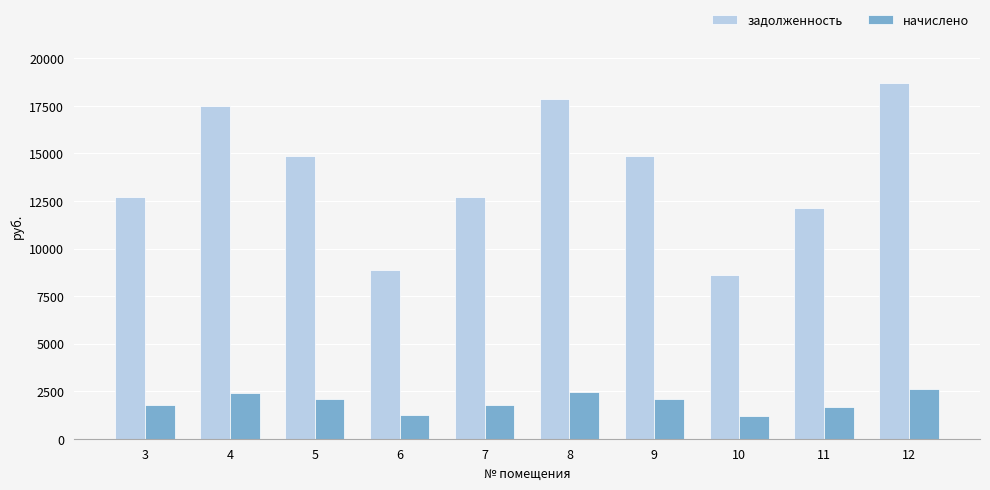

What is the value of the начислено bar at the 5th from the left?

1760.4